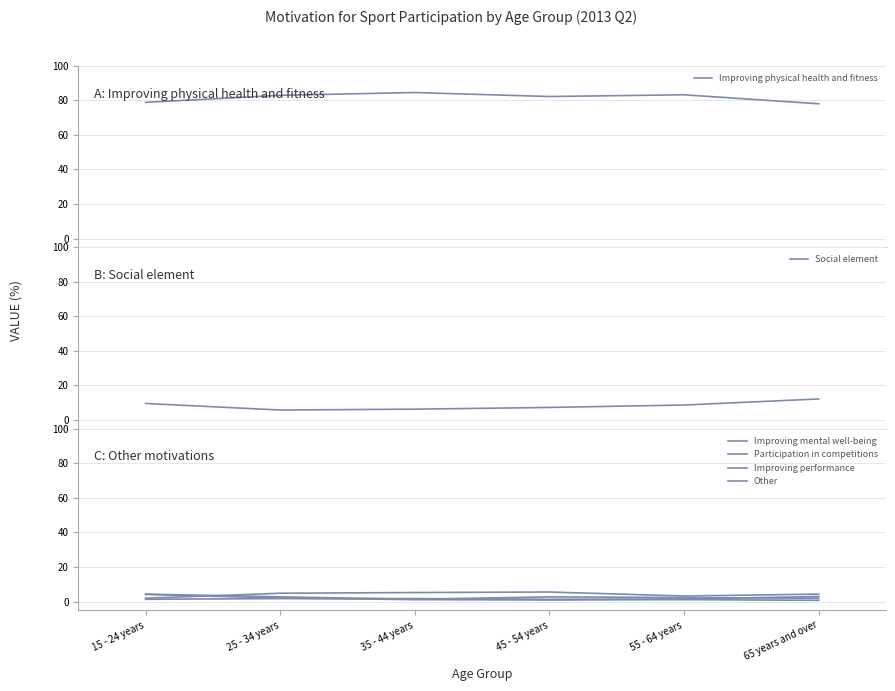

At which category does Social element reach its first local valley?

25 - 34 years